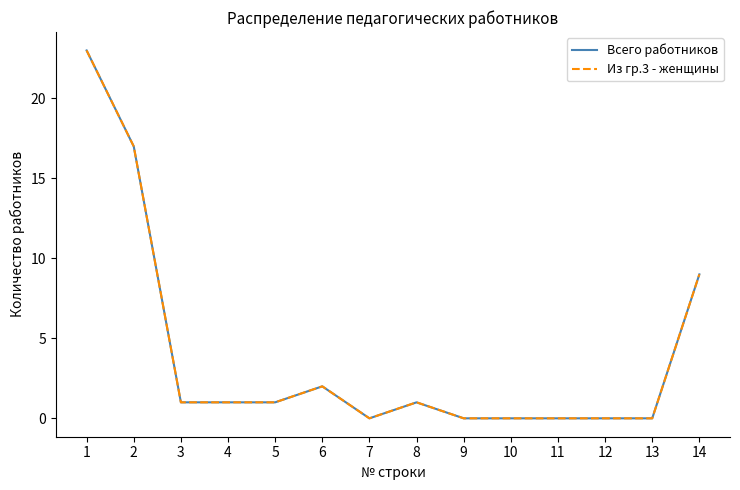

Reading left to right, extract all data points from this chart.

Всего работников: 1=23	2=17	3=1	4=1	5=1	6=2	7=0	8=1	9=0	10=0	11=0	12=0	13=0	14=9
Из гр.3 - женщины: 1=23	2=17	3=1	4=1	5=1	6=2	7=0	8=1	9=0	10=0	11=0	12=0	13=0	14=9